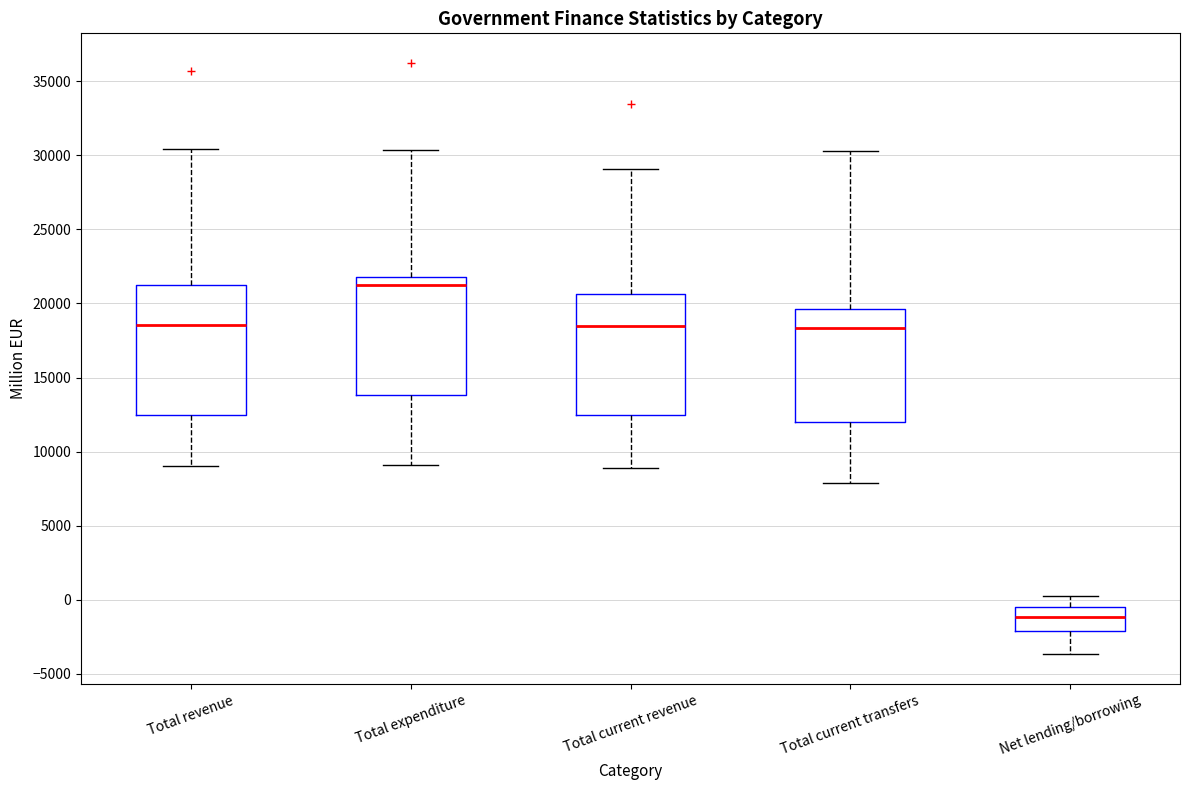

Which box is the tallest, from its lower edge to its upper edge?

Total revenue